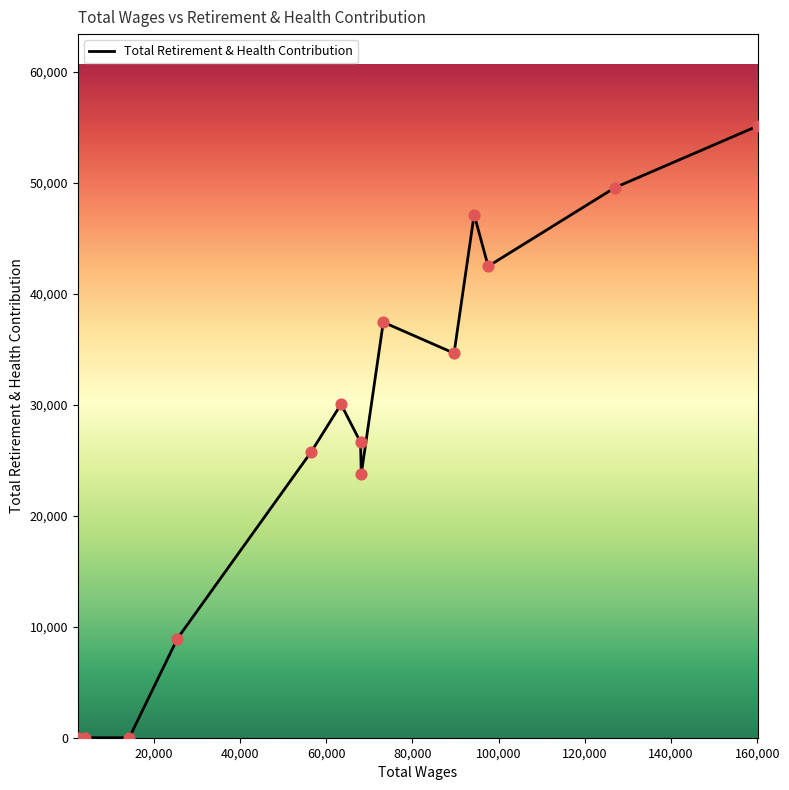

What is the difference between the maximum and minimum values?

55134